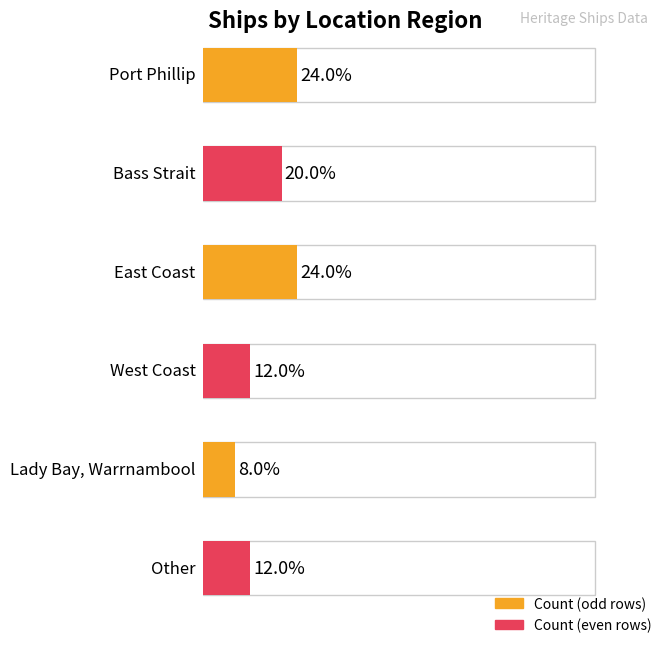

Between West Coast and Lady Bay, Warrnambool, which is larger?

West Coast